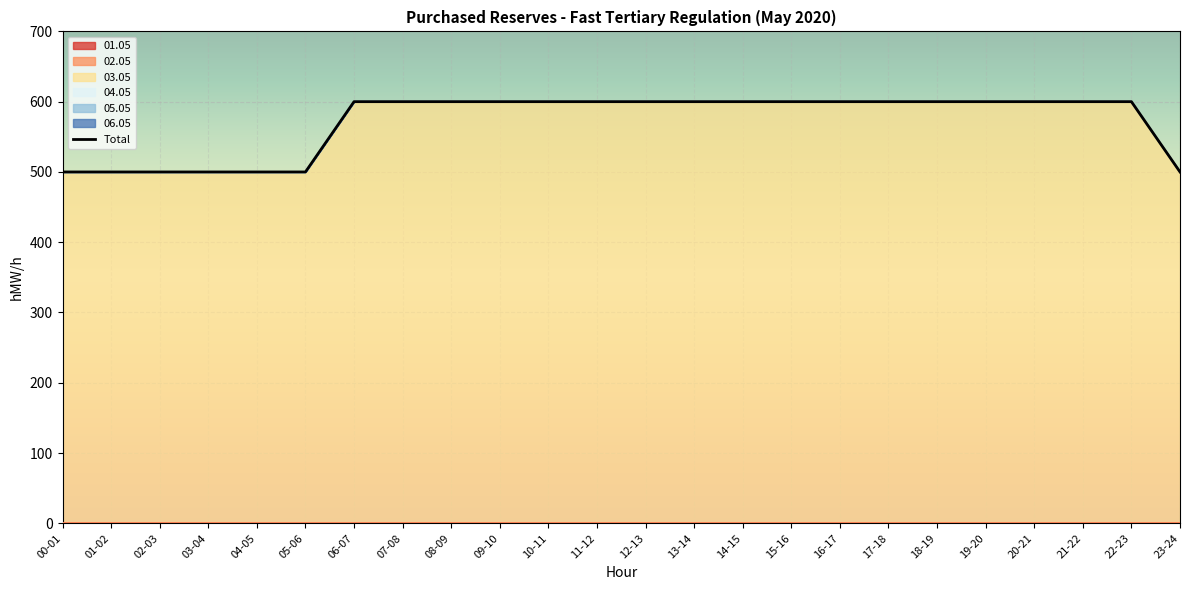

True or false: 06.05 and 01.05 cross at least once.

False